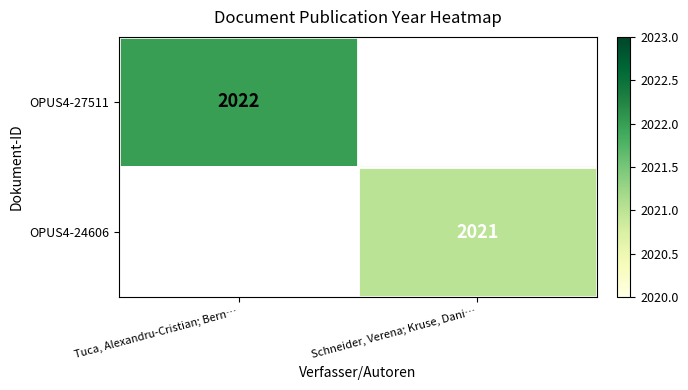

Is it true that OPUS4-24606 equals 854 at Schneider, Verena; Kruse, Dani…?

False